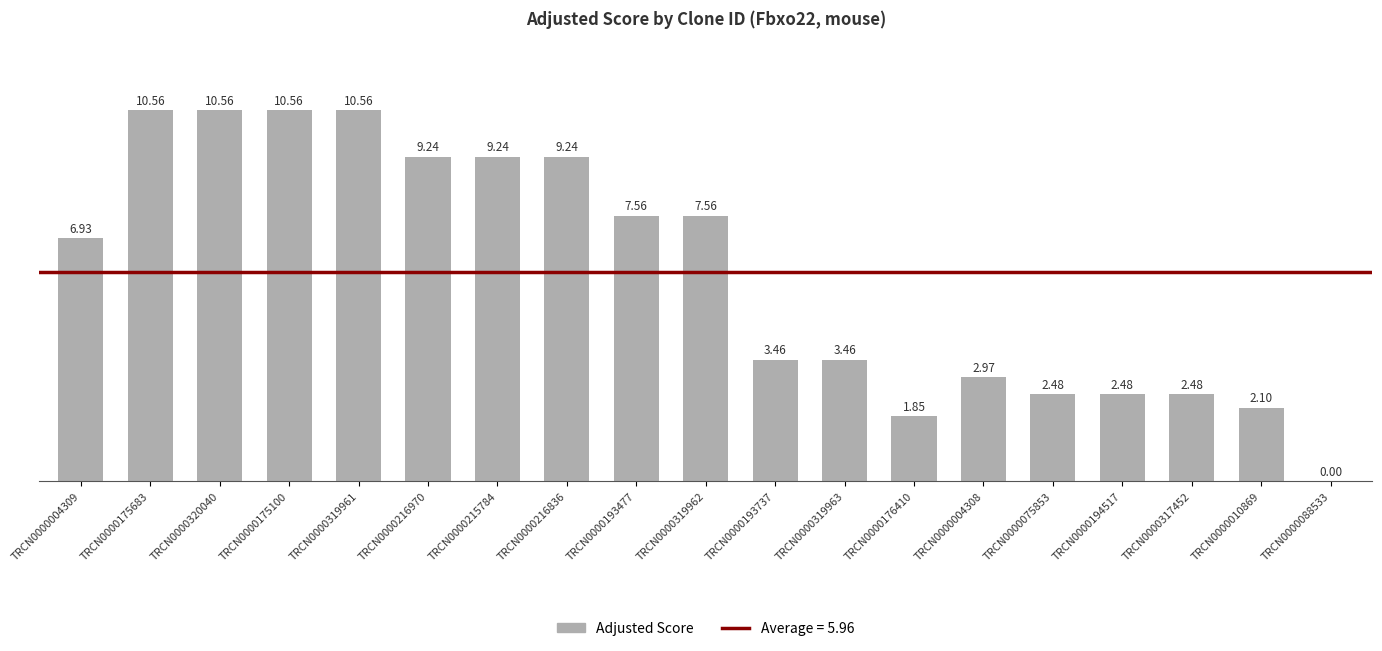

What is the sum of the values at TRCN0000193477 and TRCN0000215784?

16.8